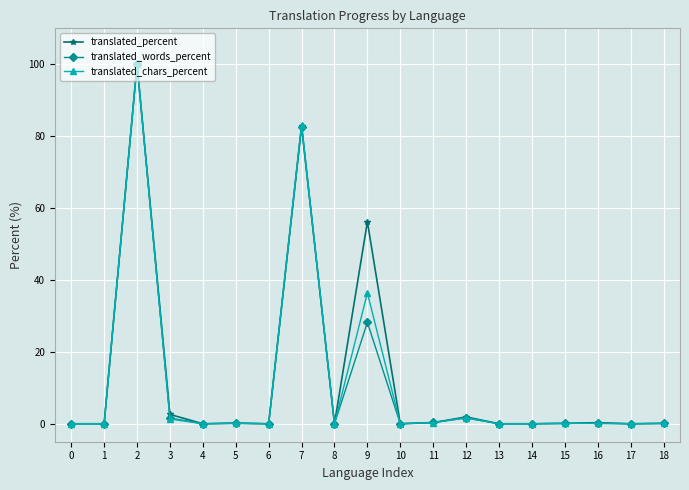

Where is the first local maximum for translated_chars_percent?

2